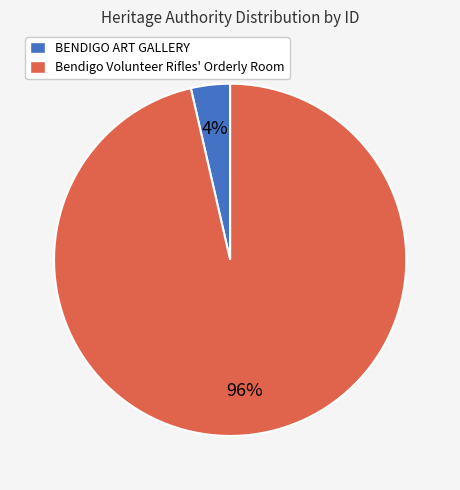

Do BENDIGO ART GALLERY and Bendigo Volunteer Rifles' Orderly Room together represent more than half of the pie?

Yes